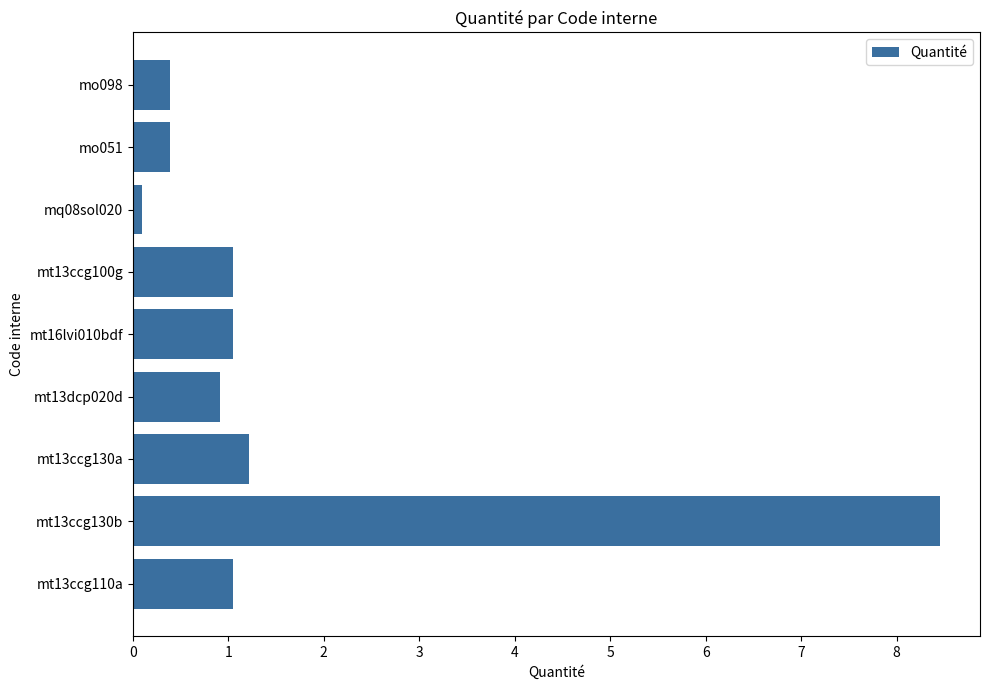

Which category has the highest value across all series?

mt13ccg130b